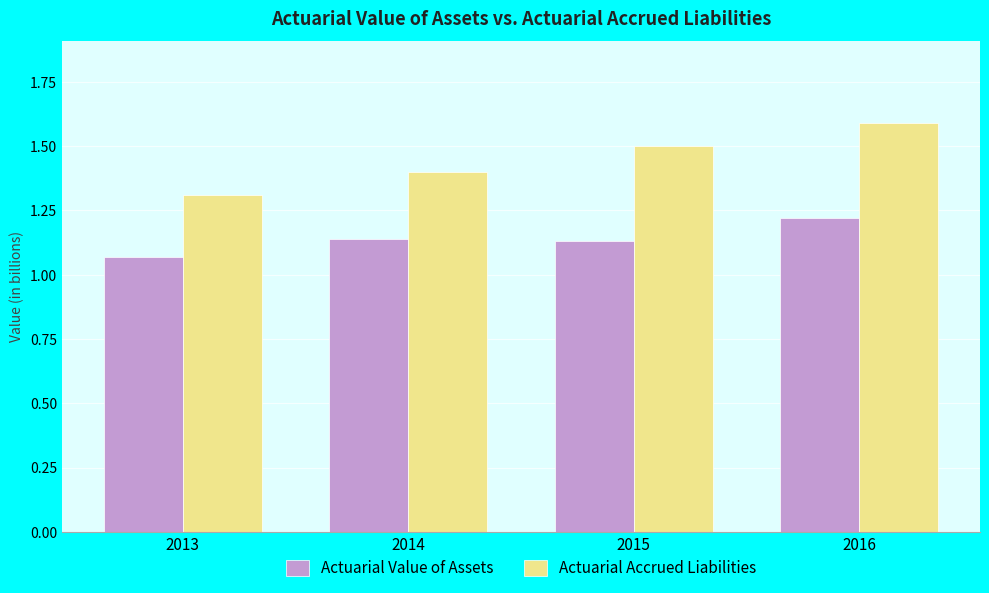

True or false: Actuarial Value of Assets has a value of 1.6 at 2016.

False